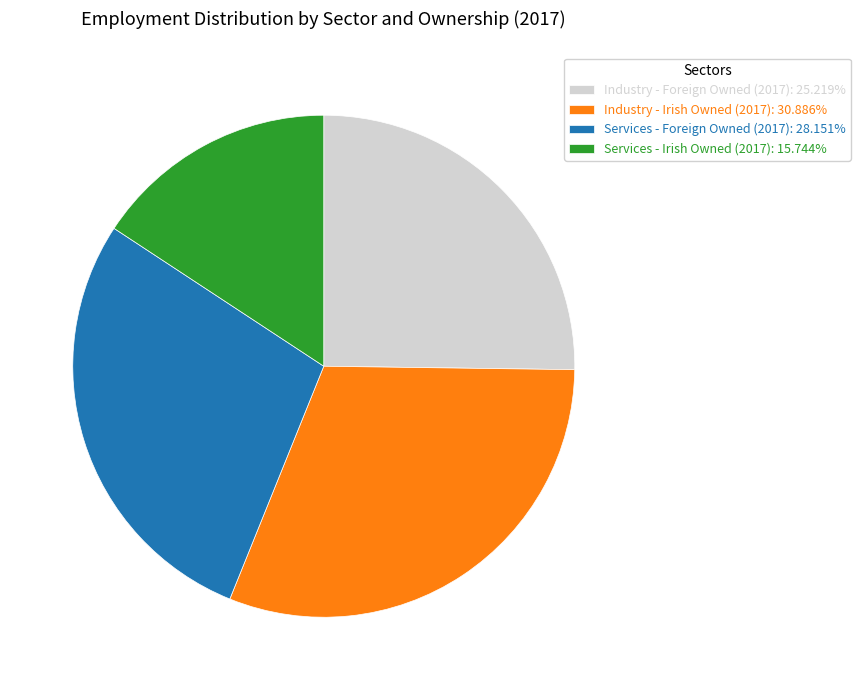

Is the sum of Industry - Irish Owned (2017): 30.886% and Services - Foreign Owned (2017): 28.151% greater than half?

Yes